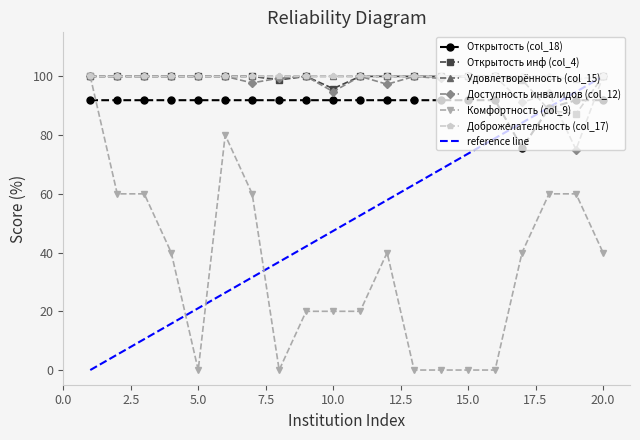

Is it true that Удовлетворённость (col_15) equals 136.0 at 11?

False